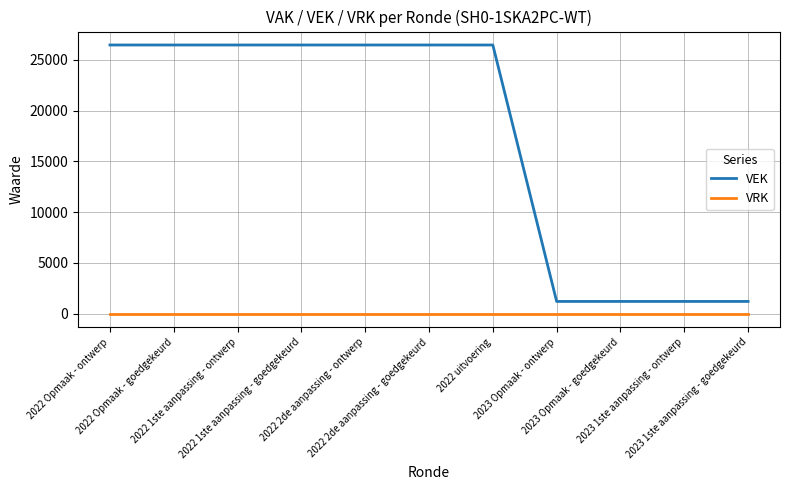

Count the number of categories in the chart.

11